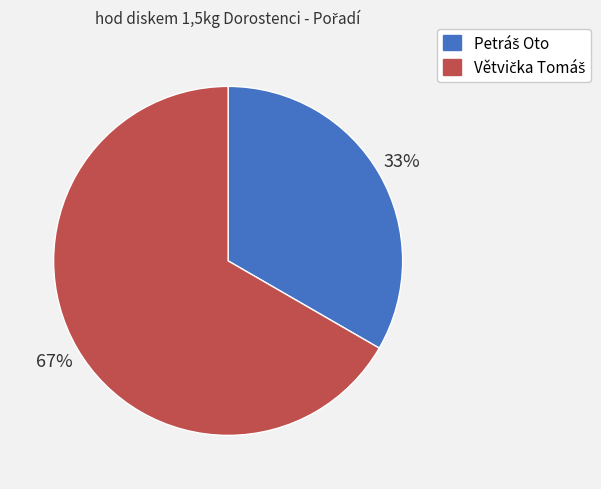

Is there any slice that represents more than half of the pie?

Yes